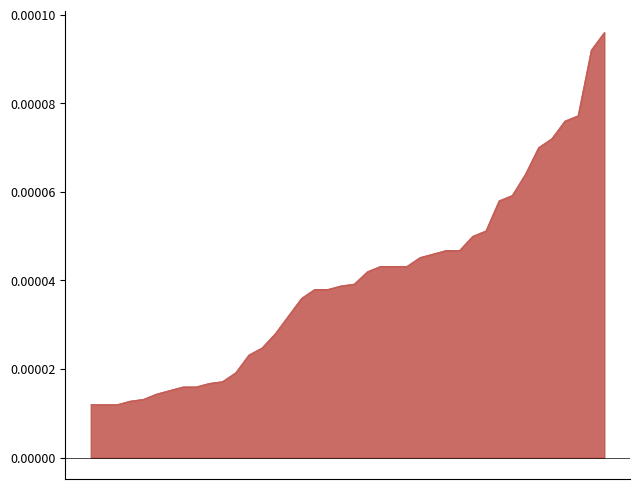

What is the label of the 9th point from the left?

00:21